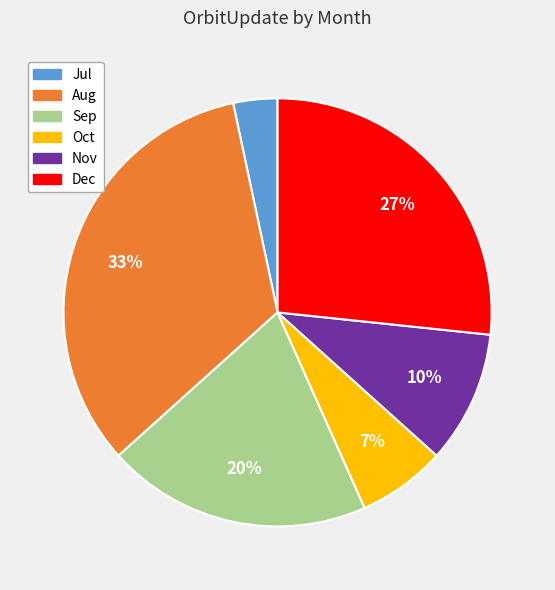

To the nearest percent, what is the average slice percentage?

17%